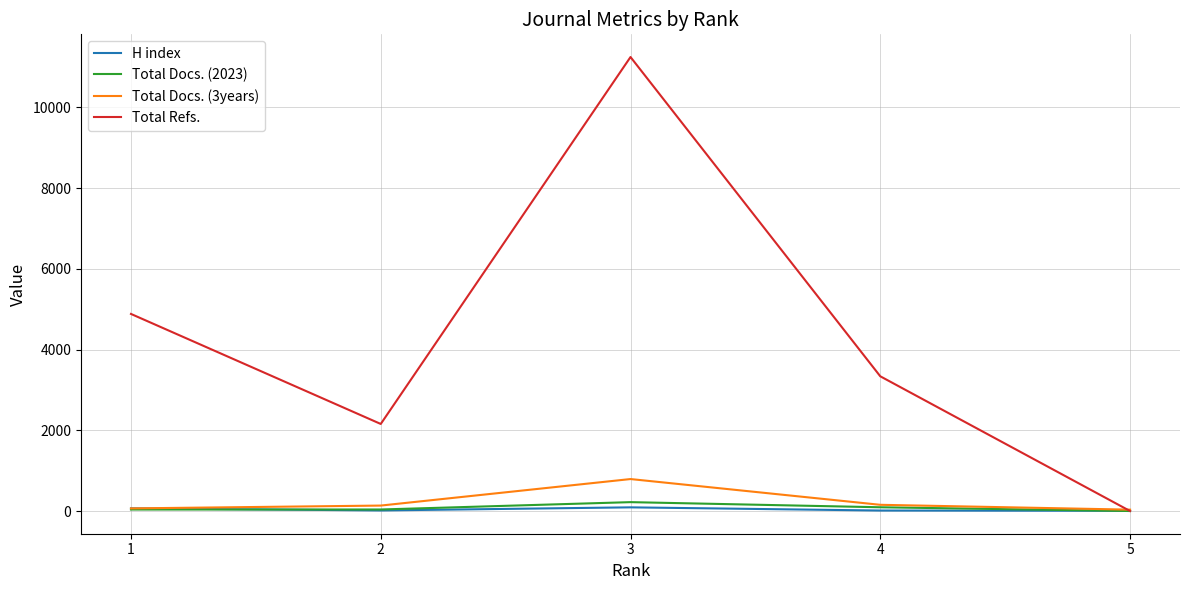

At how many categories does at least one series exceed 5627?

1